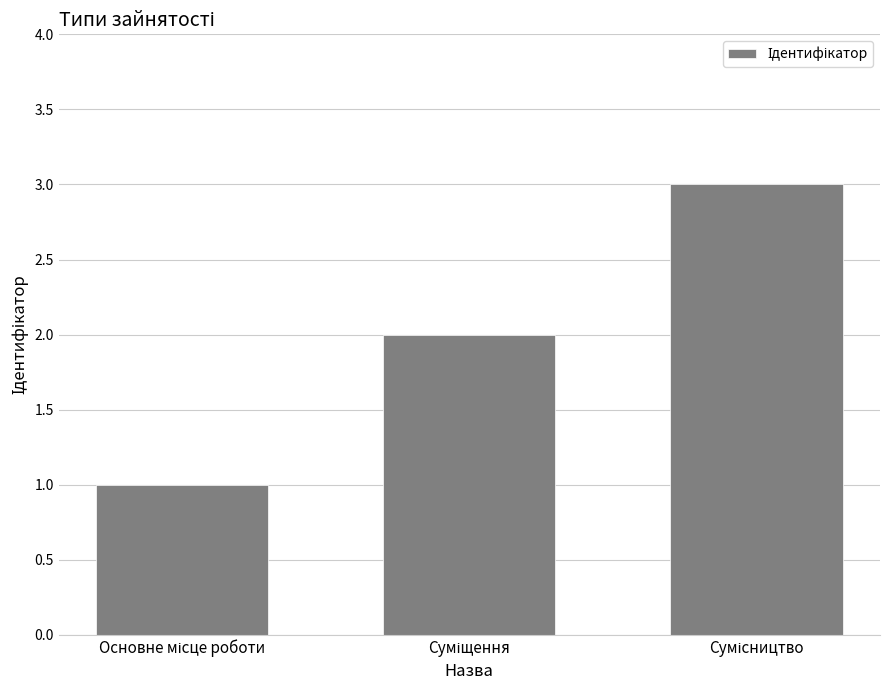

Reading right to left, extract all data points from this chart.

3	2	1